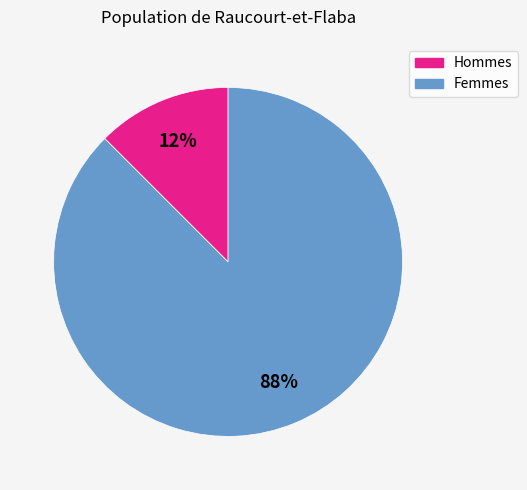

The Femmes slice represents 76% of the pie. True or false?

False